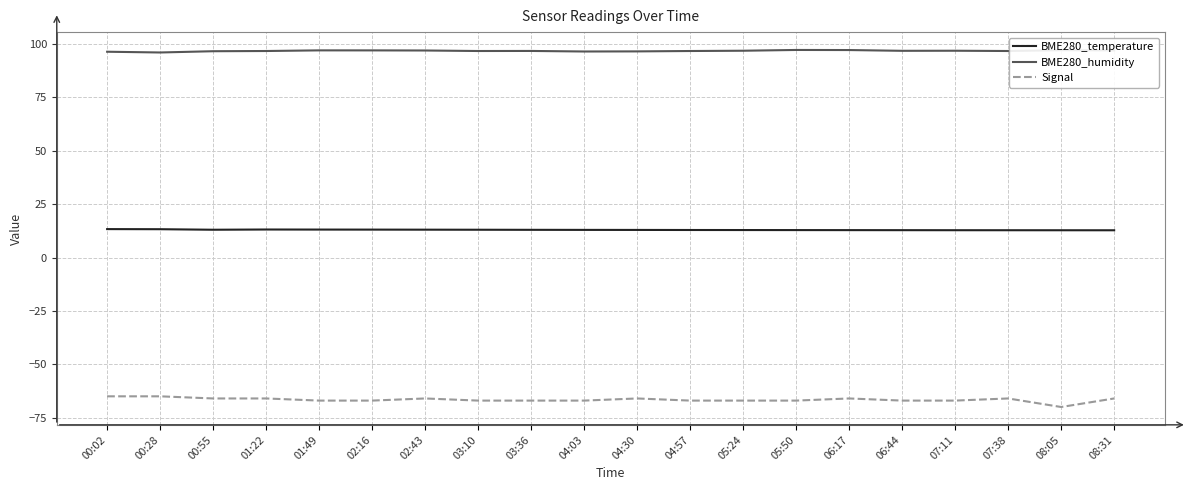

What position from the left is 07:38?

18